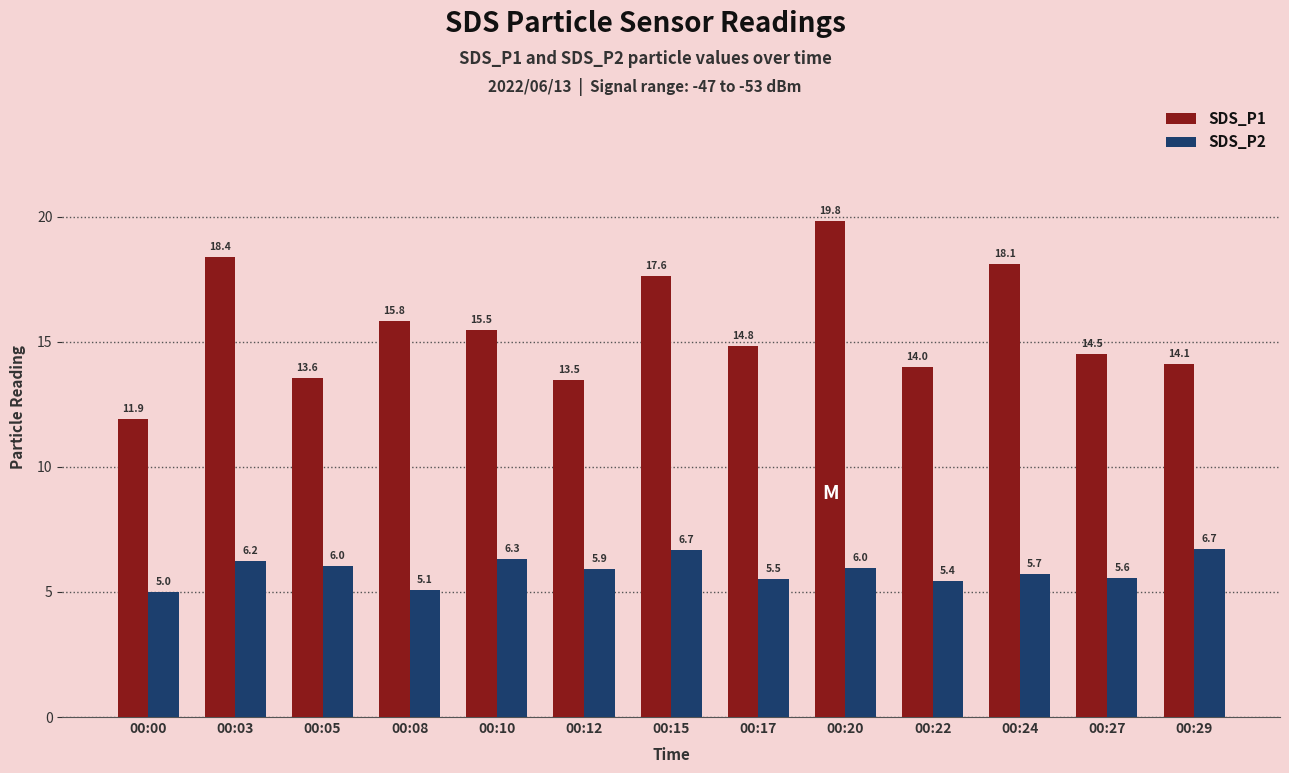

Which category has the lowest value across all series?

00:00